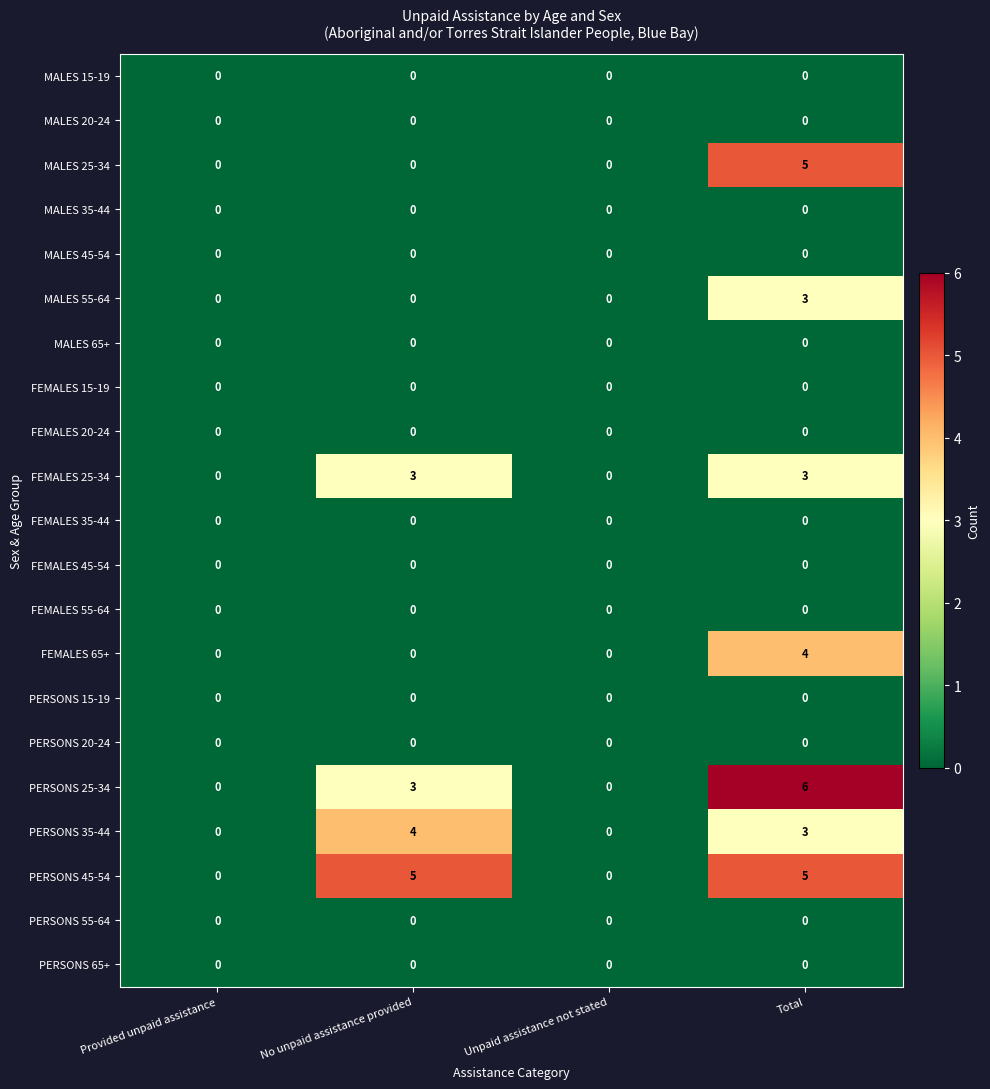

The value of PERSONS 25-34 at Unpaid assistance not stated is -2. True or false?

False